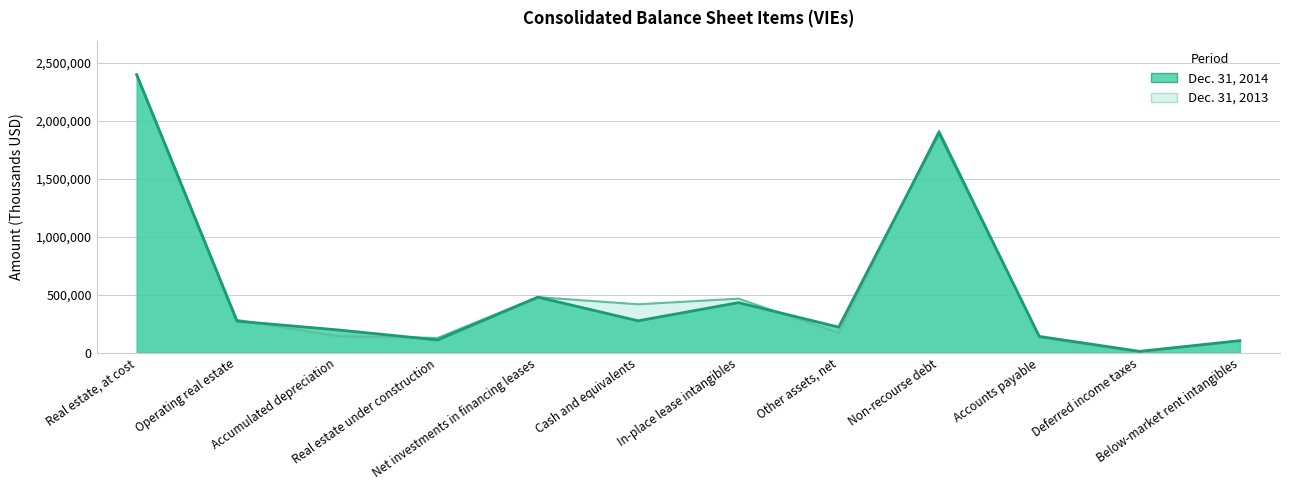

Rank the categories by Dec. 31, 2014 value from highest to lowest.

Real estate, at cost, Non-recourse debt, Net investments in financing leases, In-place lease intangibles, Cash and equivalents, Operating real estate, Other assets, net, Accumulated depreciation, Accounts payable, Real estate under construction, Below-market rent intangibles, Deferred income taxes